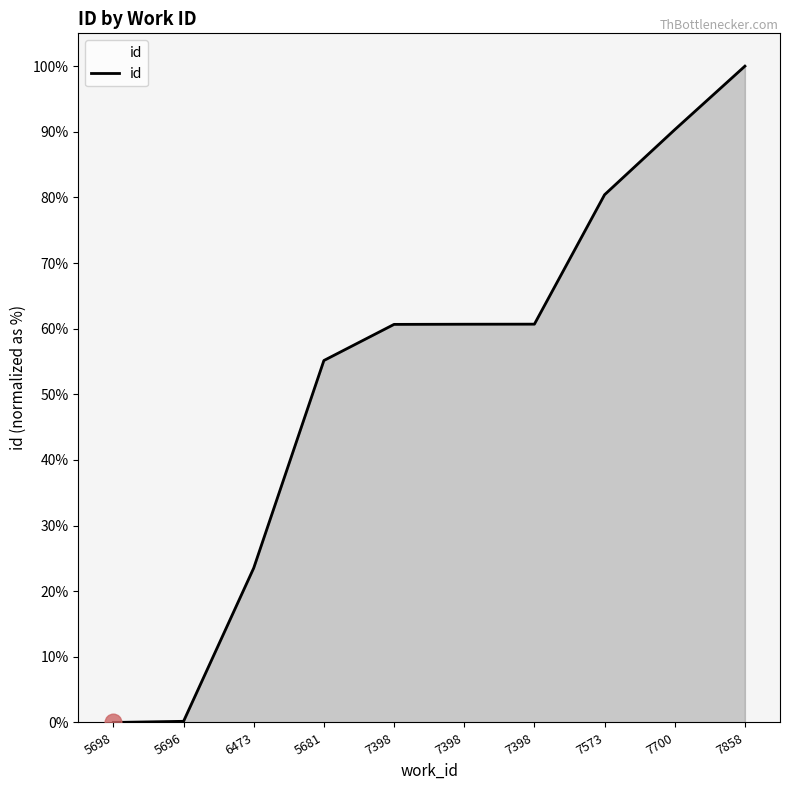

Does the chart display data point markers on the line(s)?

No